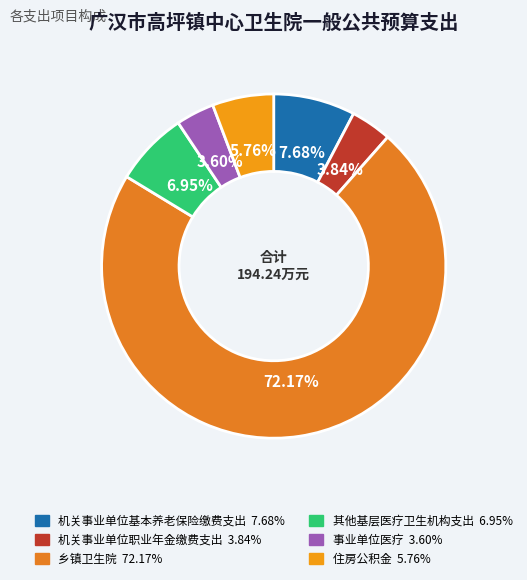

To the nearest percent, what percentage of the pie is 其他基层医疗卫生机构支出?

7%